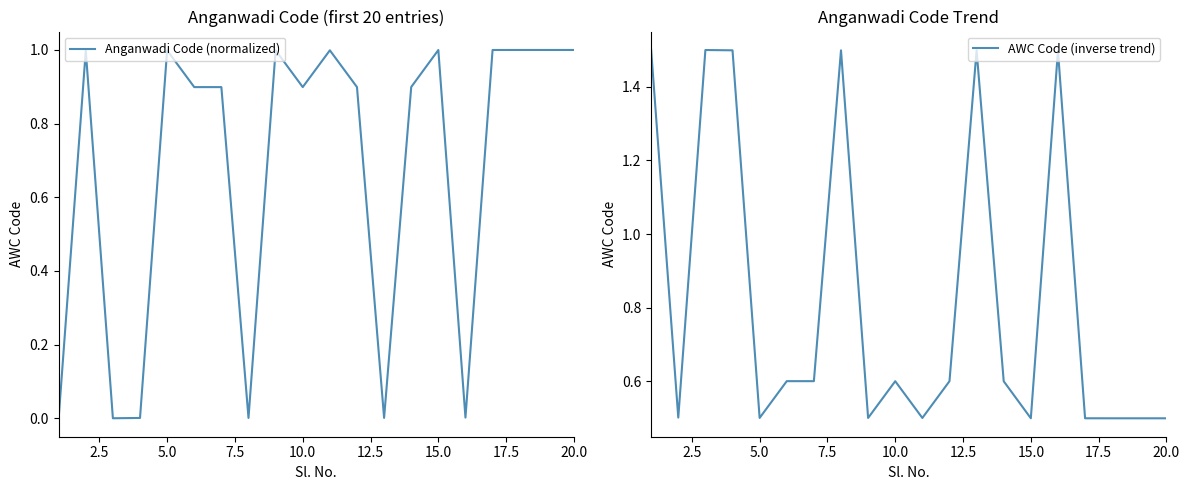

What is the maximum value for Anganwadi Code (normalized)?

1.0